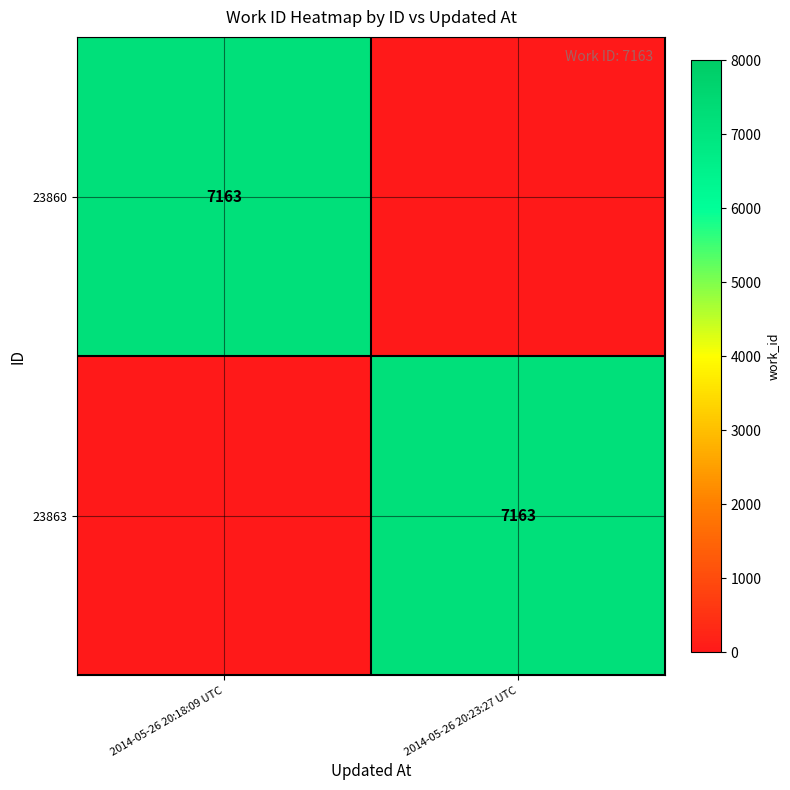

The 23860 series shows 1925 at 2014-05-26 20:18:09 UTC. True or false?

False